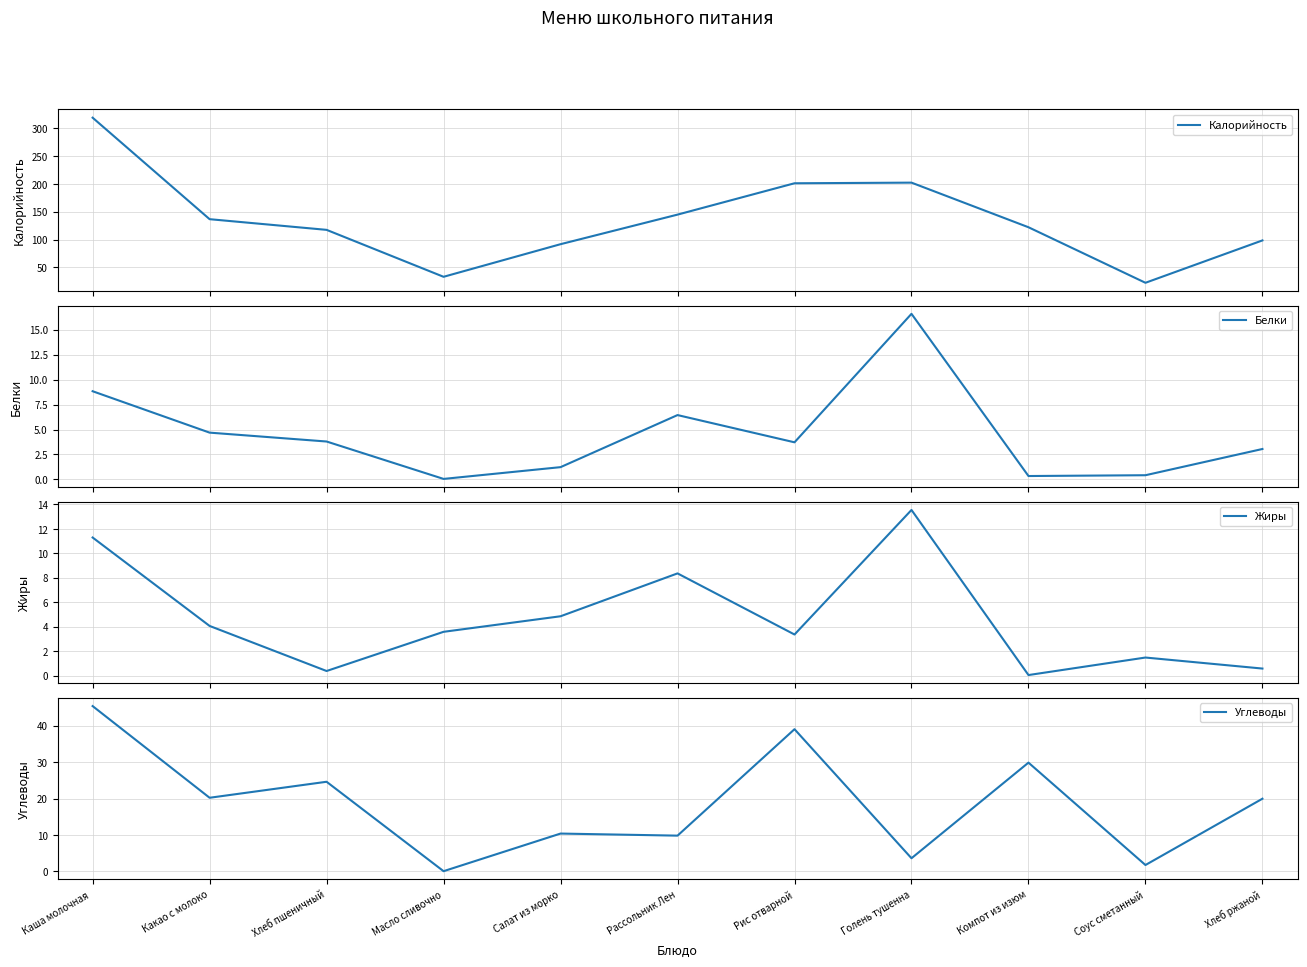

Reading right to left, what are all the values shown in this chart?

Калорийность: Хлеб ржаной=98.5	Соус сметанный=22.2	Компот из изюм=122.2	Голень тушенна=202.5	Рис отварной=201.4	Рассольник Лен=144.9	Салат из морко=91.7	Масло сливочно=33.0	Хлеб пшеничный=117.5	Какао с молоко=136.7	Каша молочная =319.4
Белки: Хлеб ржаной=3.0	Соус сметанный=0.4	Компот из изюм=0.3	Голень тушенна=16.6	Рис отварной=3.7	Рассольник Лен=6.5	Салат из морко=1.2	Масло сливочно=0.1	Хлеб пшеничный=3.8	Какао с молоко=4.7	Каша молочная =8.8
Жиры: Хлеб ржаной=0.6	Соус сметанный=1.5	Компот из изюм=0.1	Голень тушенна=13.6	Рис отварной=3.4	Рассольник Лен=8.4	Салат из морко=4.9	Масло сливочно=3.6	Хлеб пшеничный=0.4	Какао с молоко=4.1	Каша молочная =11.3
Углеводы: Хлеб ржаной=19.9	Соус сметанный=1.8	Компот из изюм=29.9	Голень тушенна=3.6	Рис отварной=39.0	Рассольник Лен=9.8	Салат из морко=10.4	Масло сливочно=0.1	Хлеб пшеничный=24.6	Какао с молоко=20.2	Каша молочная =45.4